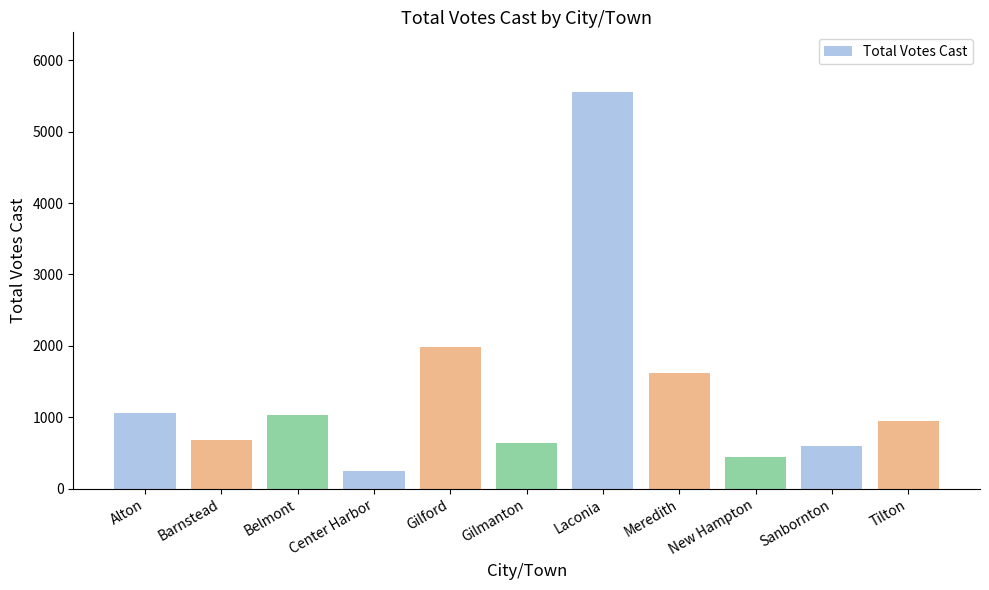

Read the value at Gilford, to the nearest 100.

2000